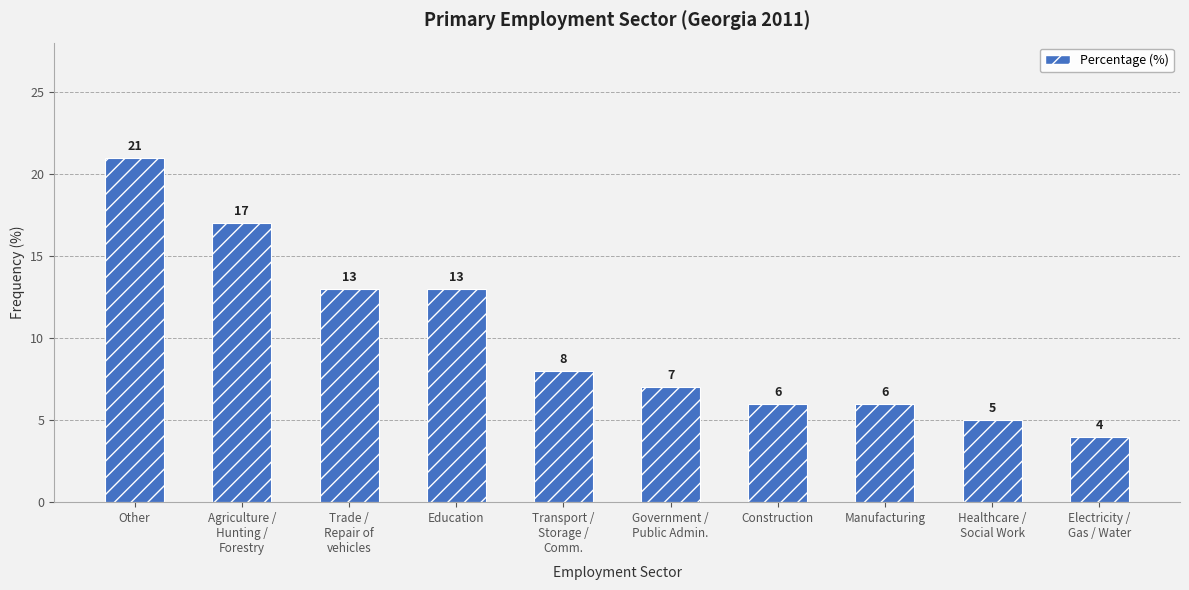

The chart shows a value of 5 at Agriculture /
Hunting /
Forestry. True or false?

False